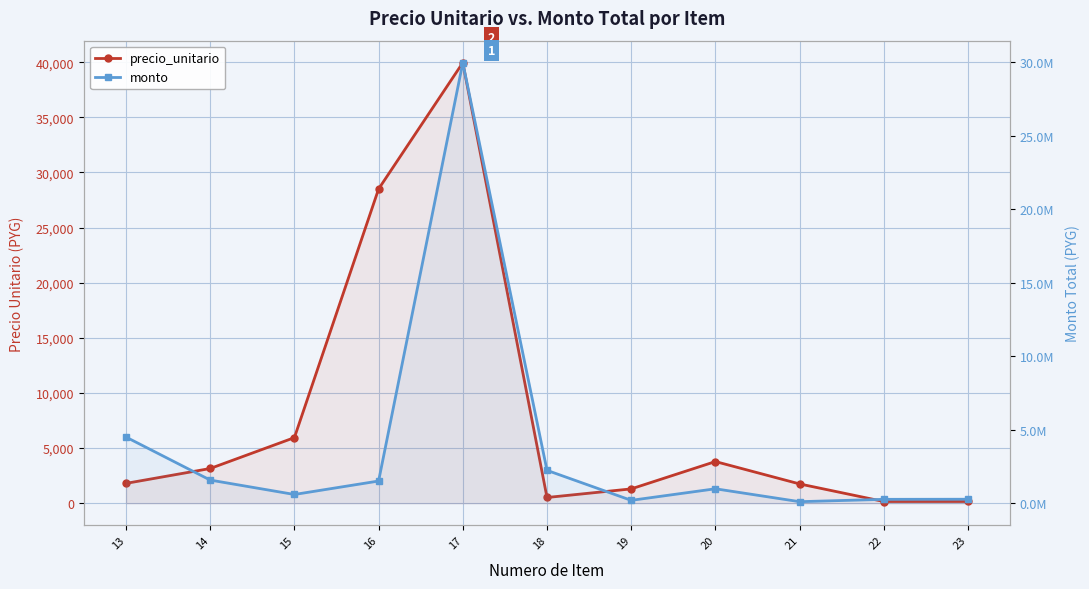

Reading right to left, extract all data points from this chart.

precio_unitario: 160	156	1750	3780	1300	520	39950	28500	5950	3150	1800
monto: 272160	265200	105000	982800	196300	2236000	29962500	1510500	595000	1575000	4500000